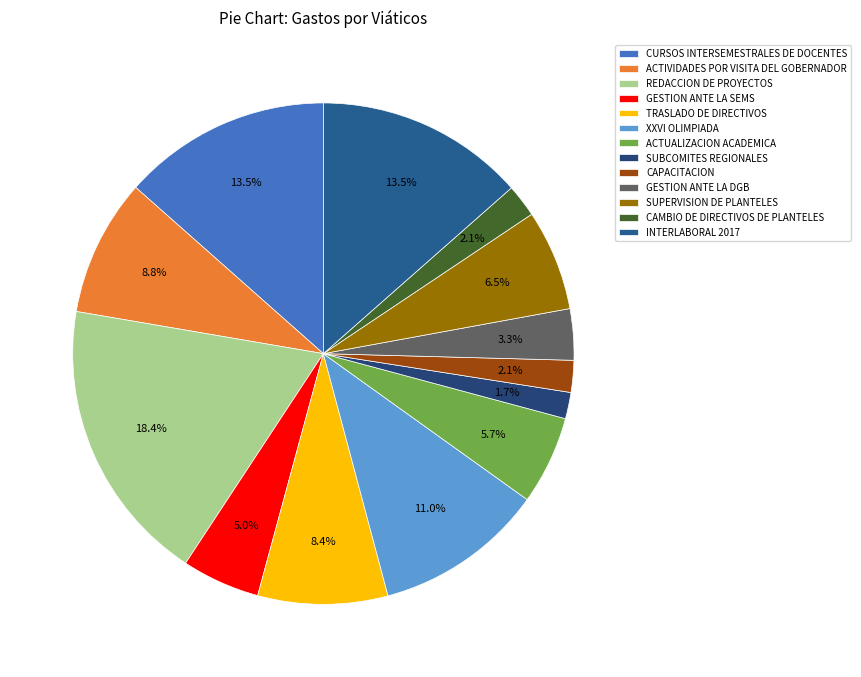

How many segments does this pie chart have?

13